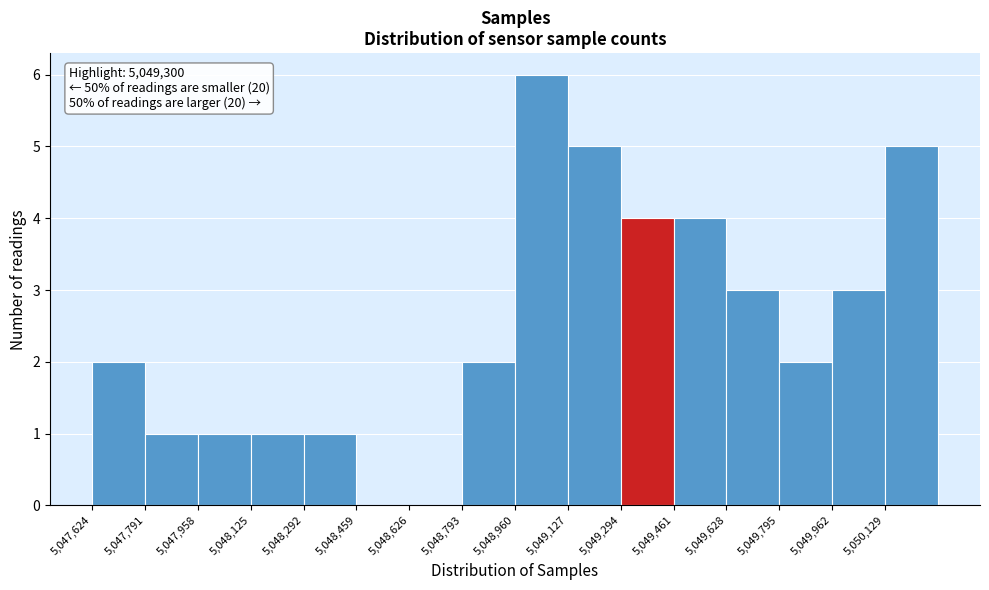

Over which range of the x-axis is the bar tallest?

5048960 to 5049120